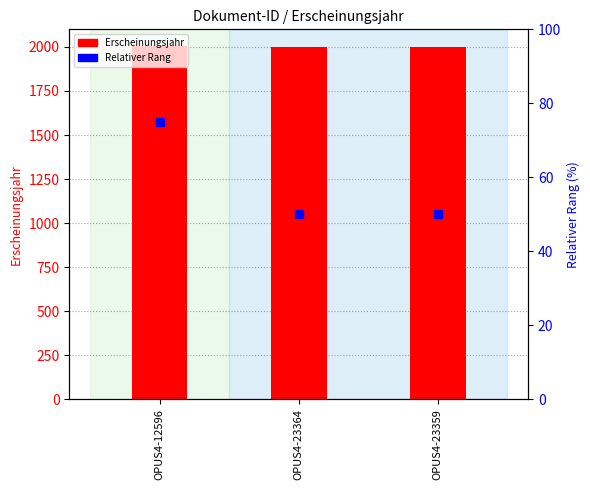

What are all the series names shown in the legend?

Erscheinungsjahr, Relativer Rang